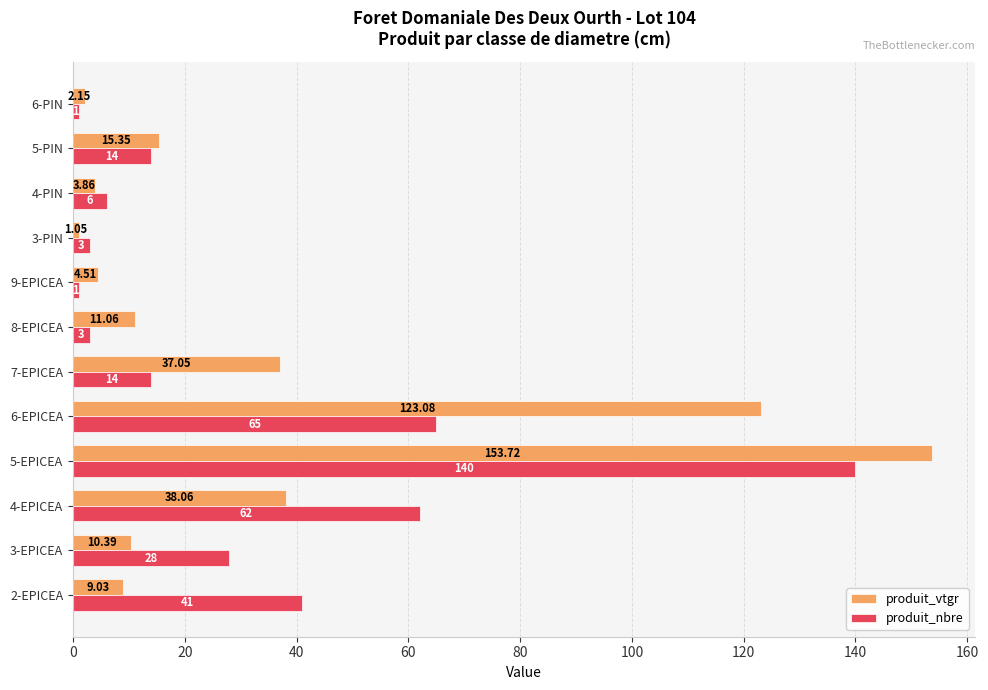

What is the difference between the maximum and minimum values in the produit_nbre series?

139.0